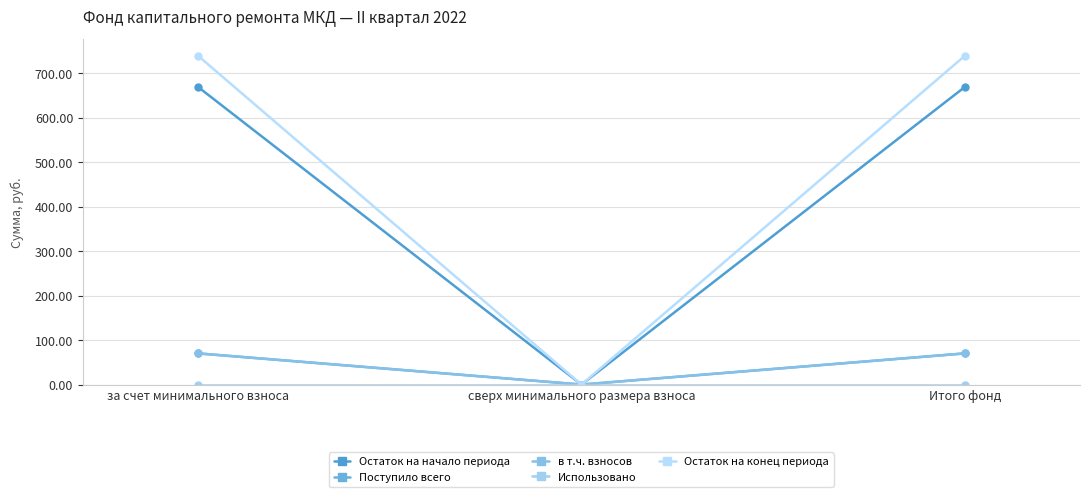

At which category is the sum across all series the highest?

за счет минимального взноса